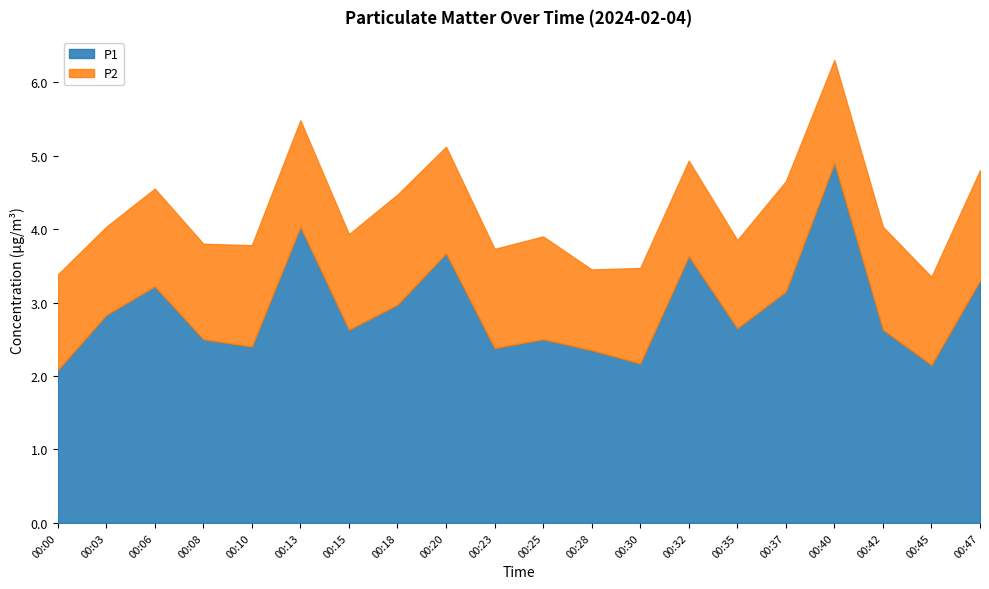

At which category is the sum across all series the highest?

00:40